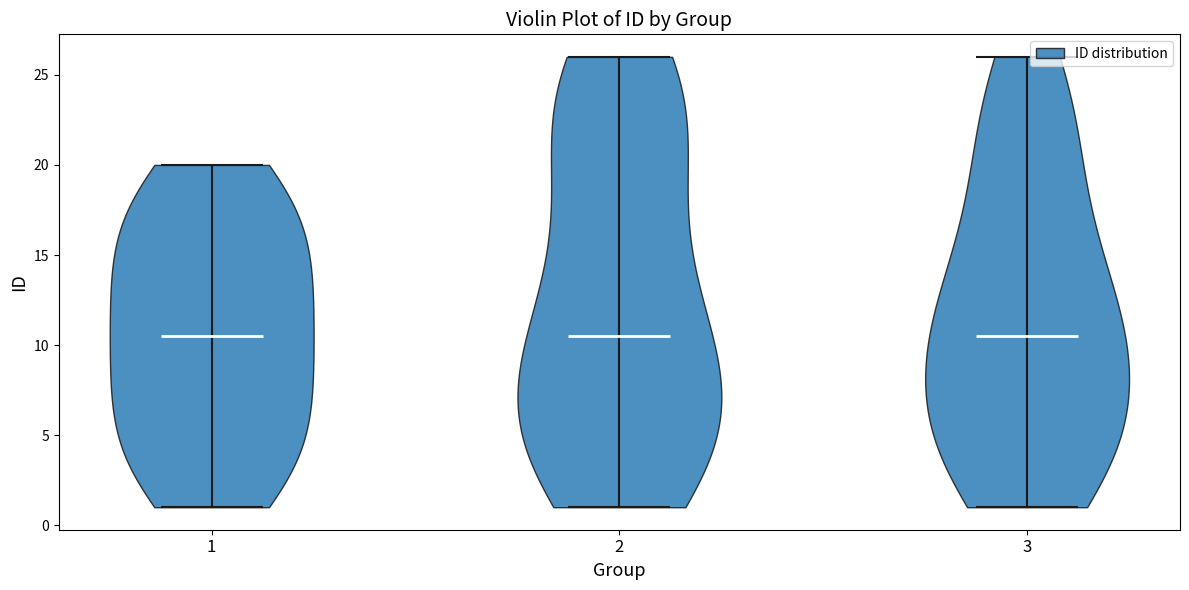

Reading left to right, read every violin against the y-axis: where its median line is, and the lowest and highest points it reaches. The values are not printed on the chart, so give them approximately, as read against the axis.

1: median line 10.5, lowest point 1.0, highest point 20.0
2: median line 10.5, lowest point 1.0, highest point 26.0
3: median line 10.5, lowest point 1.0, highest point 26.0